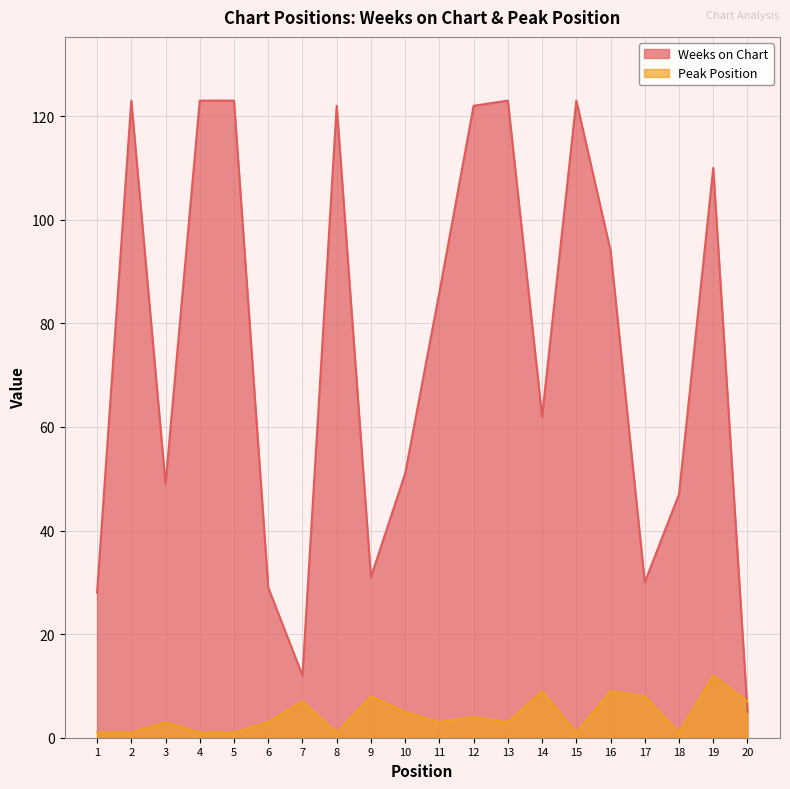

At which category is the sum across all series the highest?

12